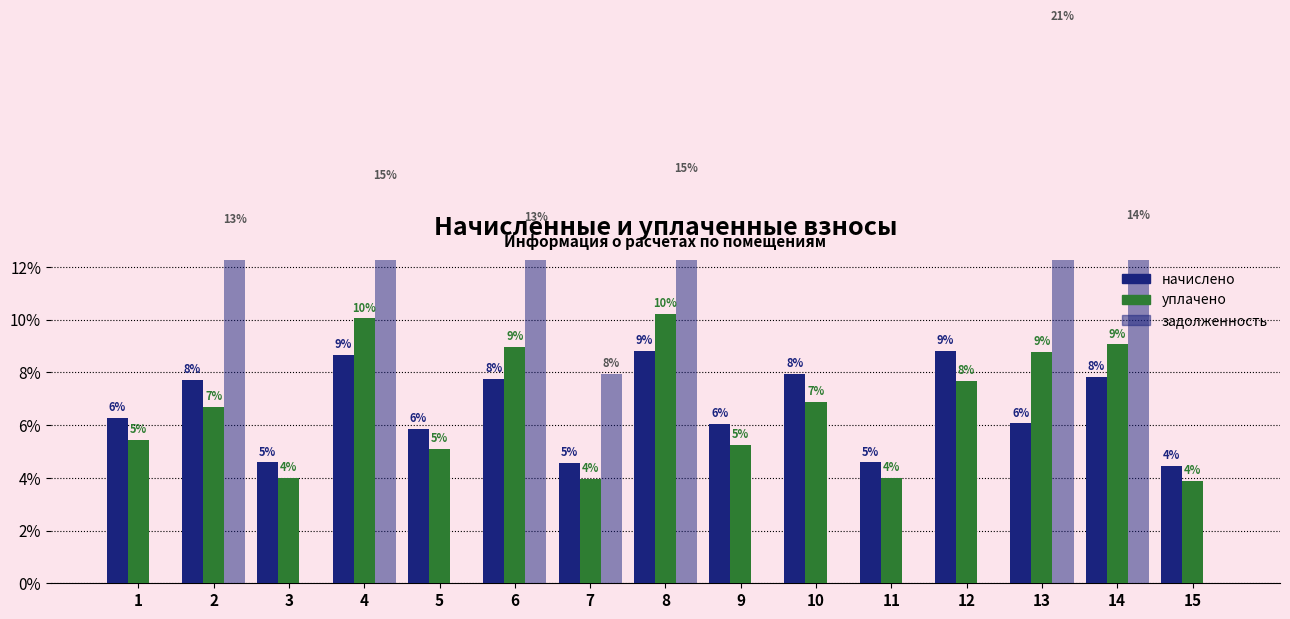

Which series has the widest spread of values?

задолженность